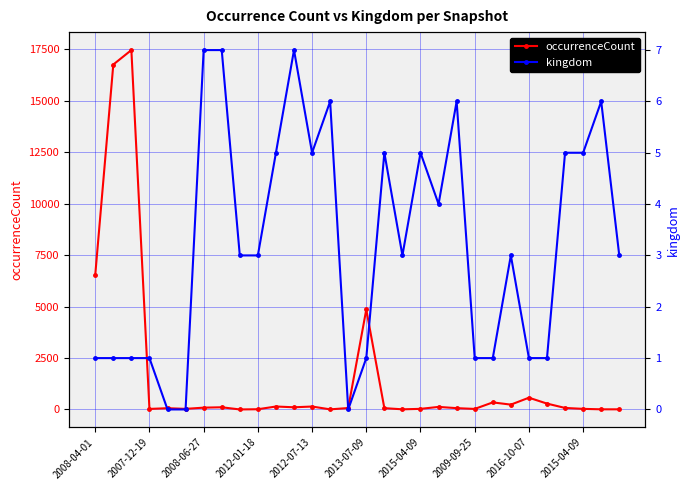

What is the spread (max minus min) of values at 2009-09-25?

26